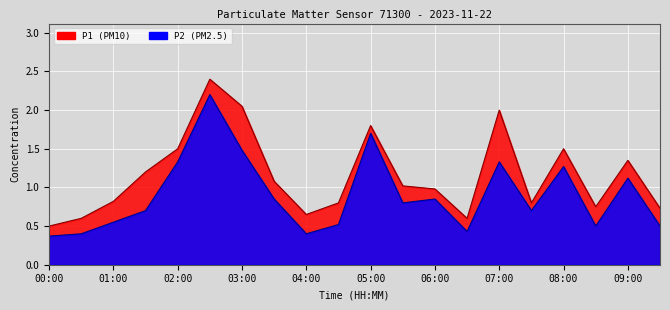

Read the P1 value at 09:30.

0.7